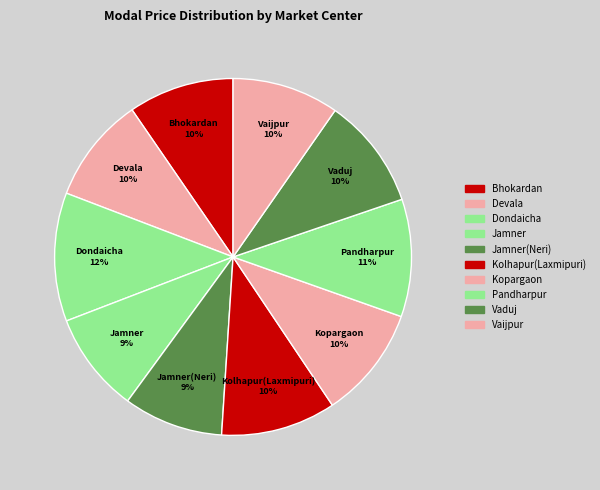

True or false: Vaduj accounts for 1% of the total.

False